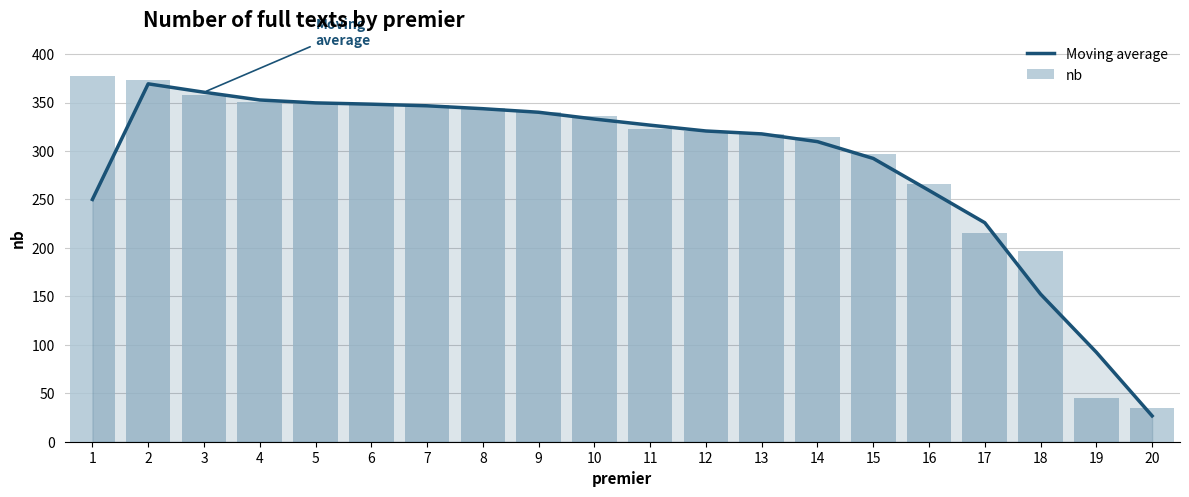

At how many categories does at least one series exceed 151?

18